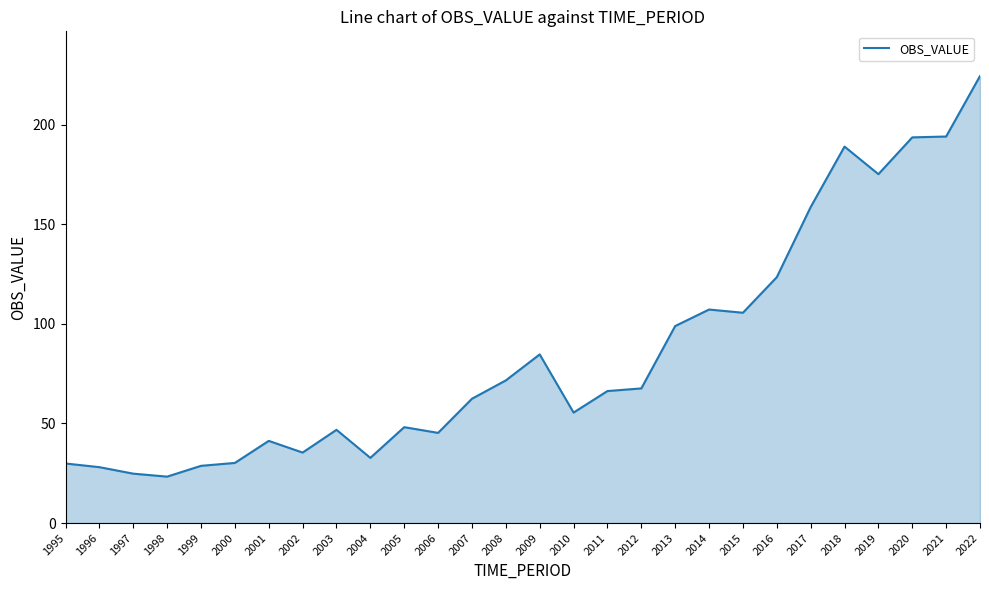

What is the smallest value displayed?

23.3